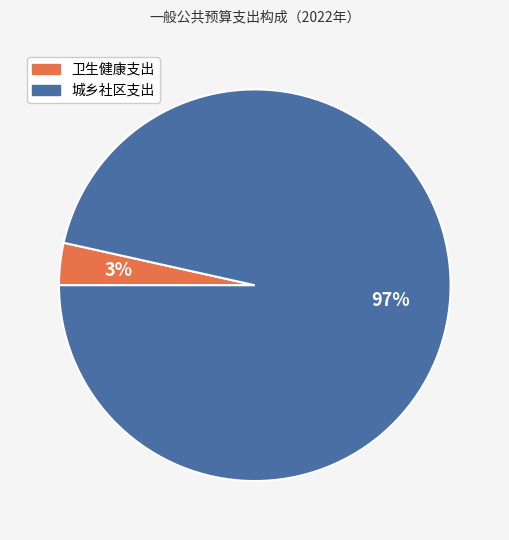

To the nearest percent, what portion does 城乡社区支出 represent?

97%